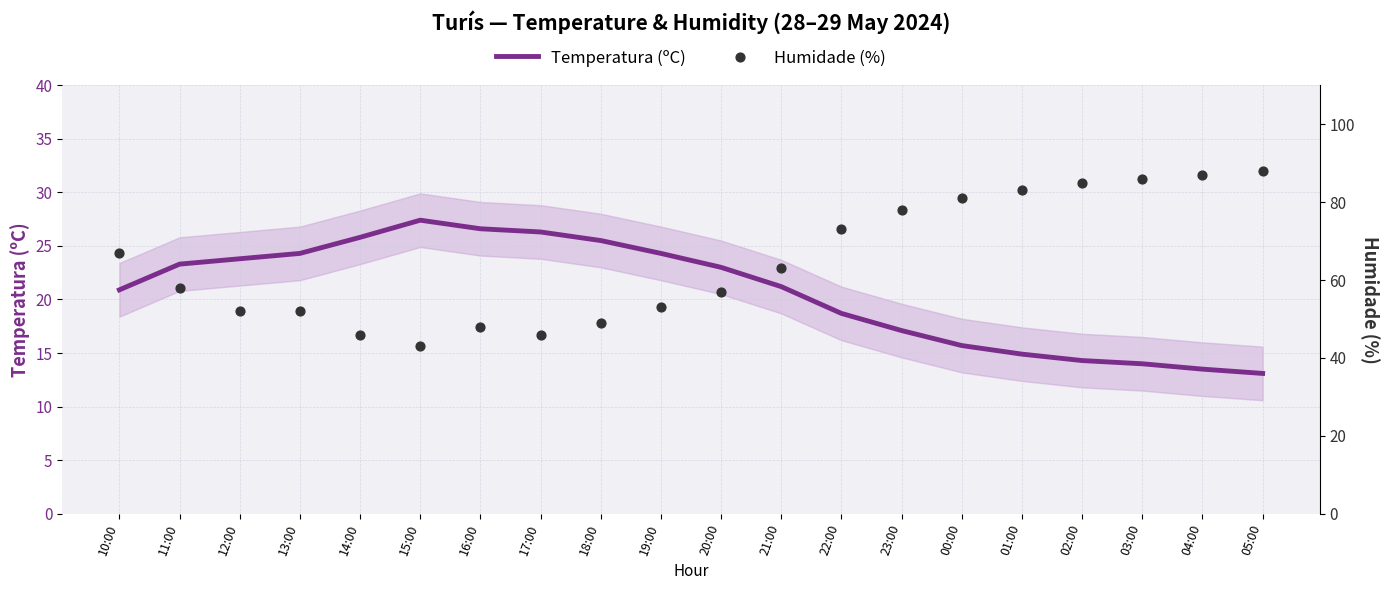

What is the total value across all series at 22:00?

91.7